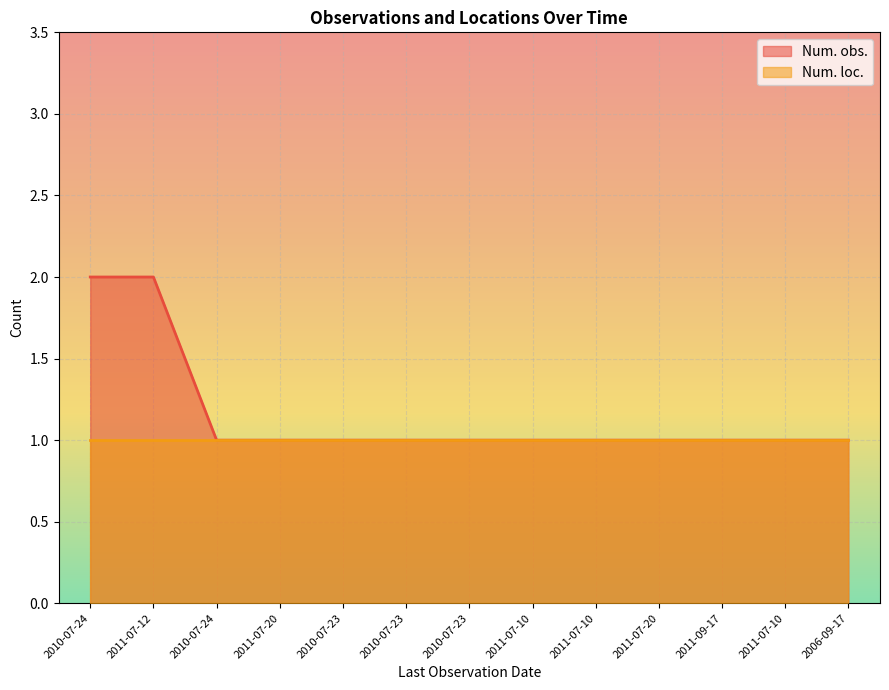

Is it true that the value at 2006-09-17 is 1?

True